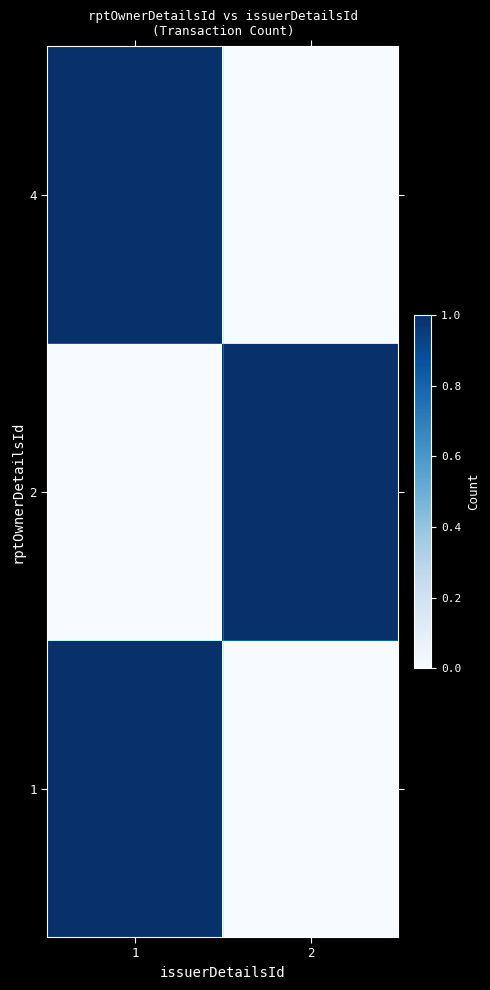

At how many categories does at least one series exceed 0?

2